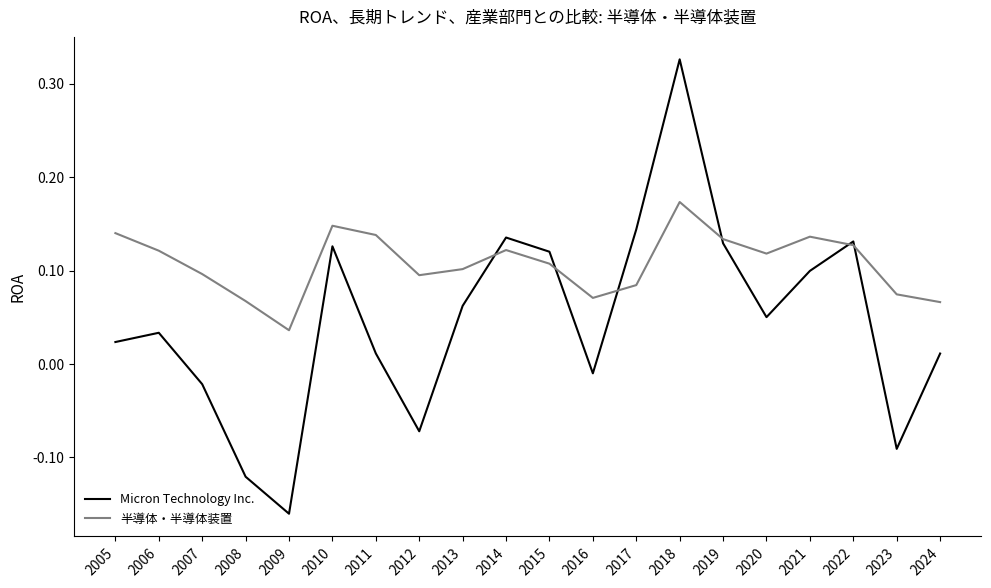

At which category does the chart reach its minimum across all series?

2009